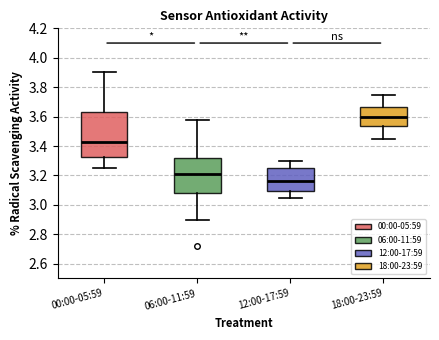

Where is the lower edge of the box for 12:00-17:59 on the y-axis? The values are not printed on the chart, so give them approximately, as read against the axis.

3.10